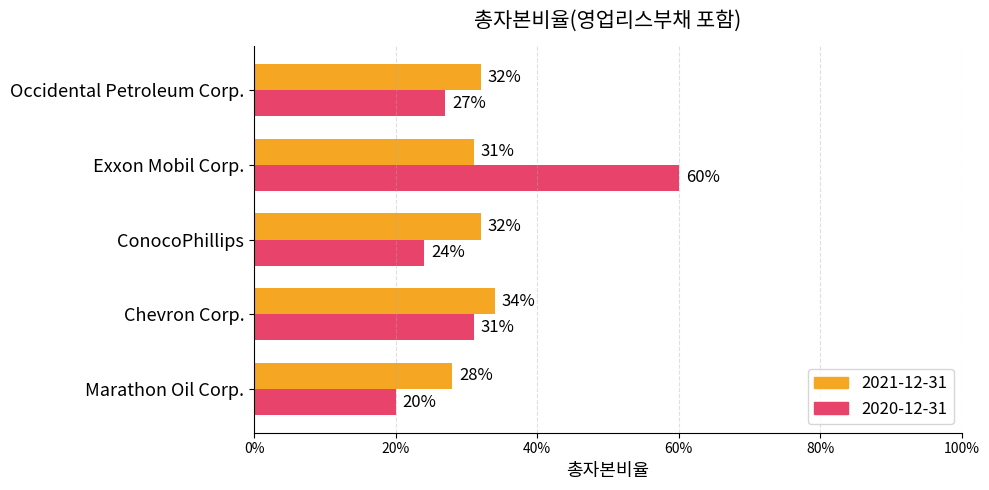

At how many categories does at least one series exceed 0?

5